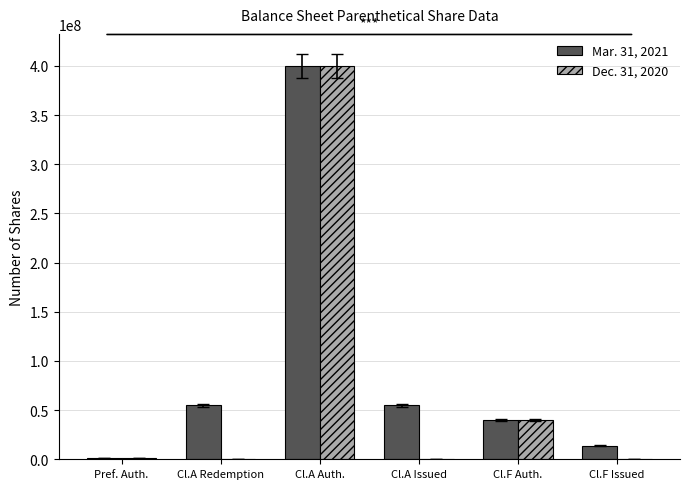

Which series changed the most between Cl.F Auth. and Cl.F Issued?

Dec. 31, 2020